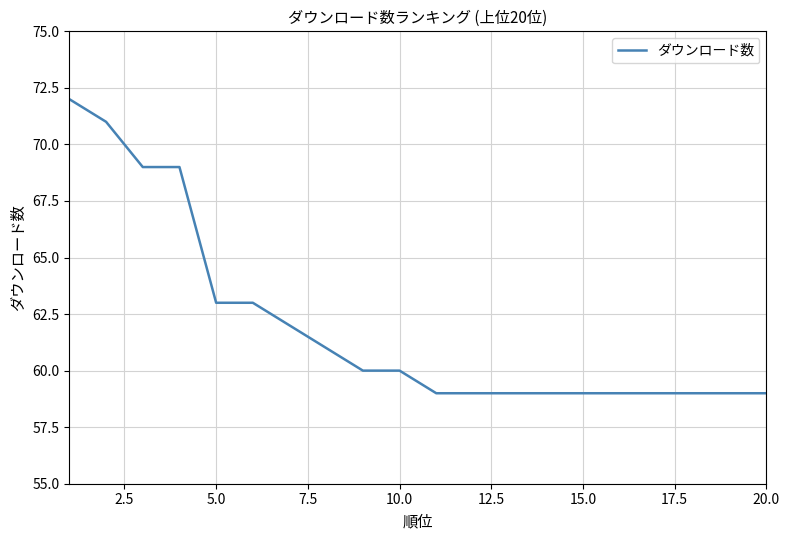

What is the difference between the maximum and minimum values?

13